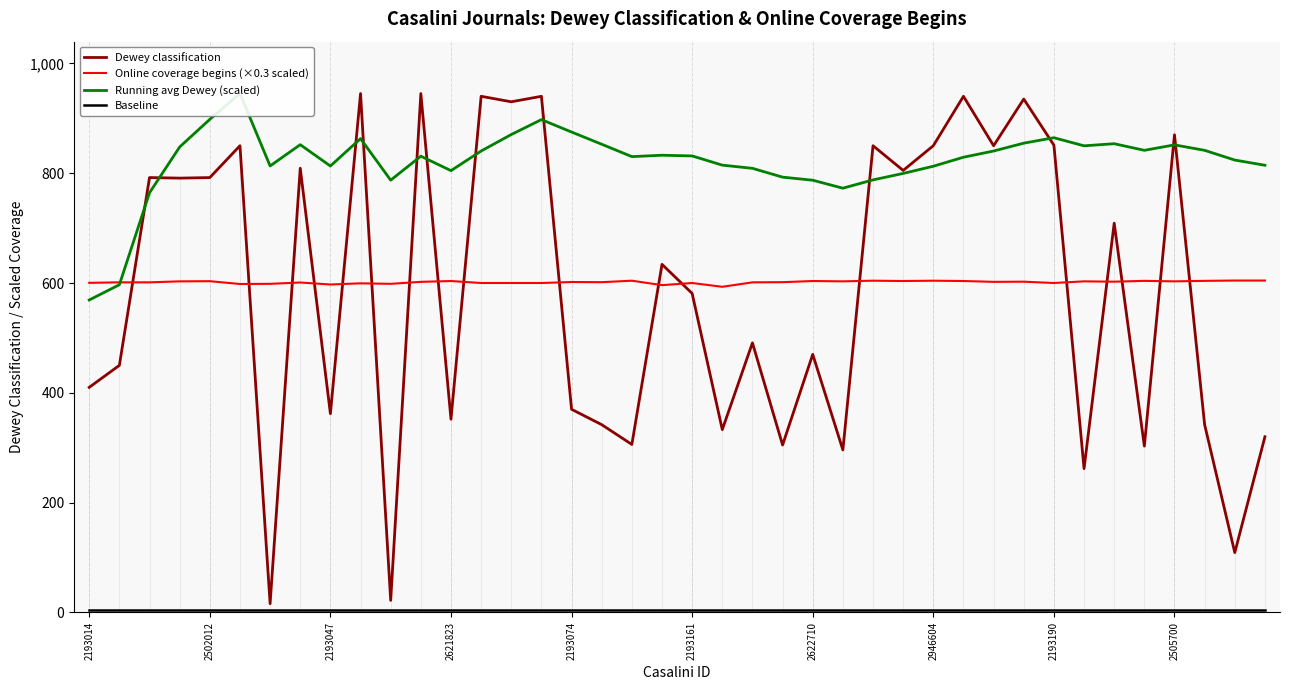

True or false: Dewey classification and Online coverage begins (×0.3 scaled) cross at least once.

True